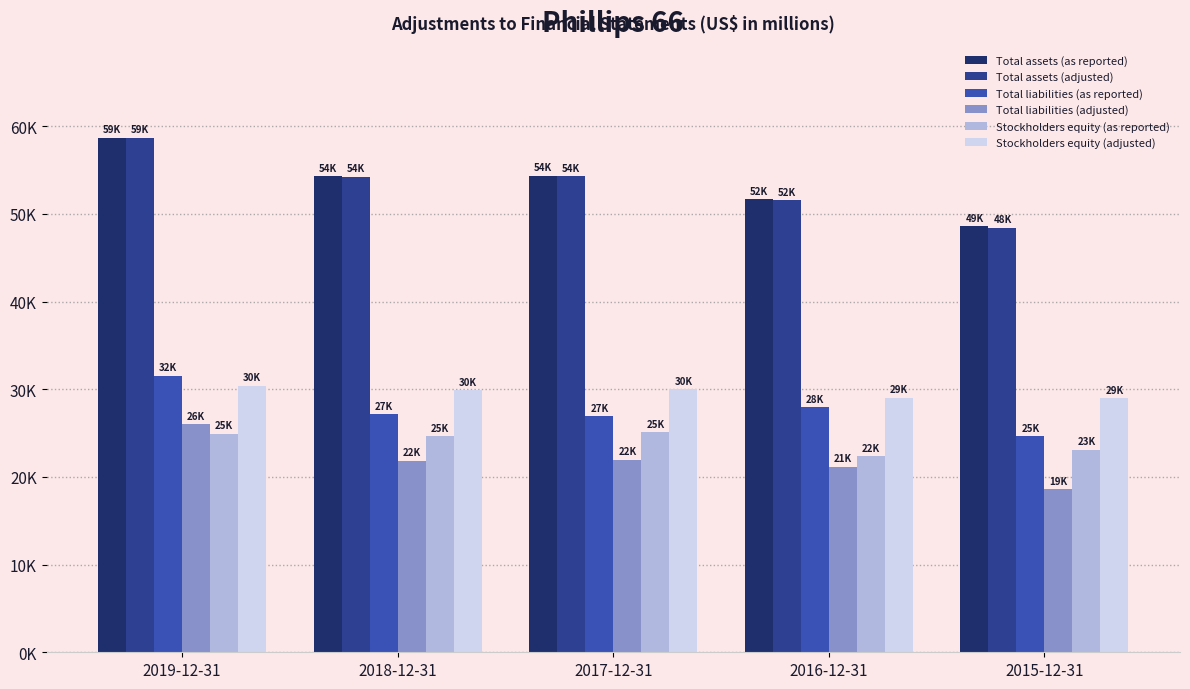

Are the bars grouped side by side (vs. stacked)?

Yes